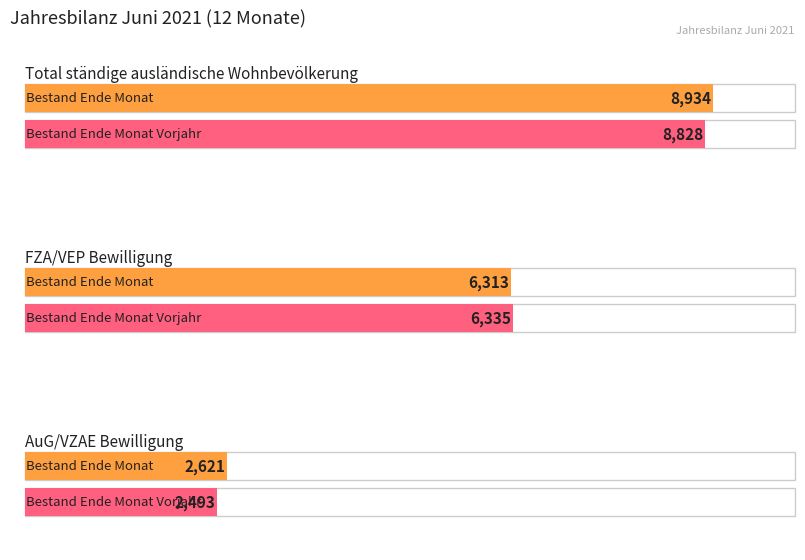

The value of Männer (FZA/VEP) at 3 is 1705. True or false?

False